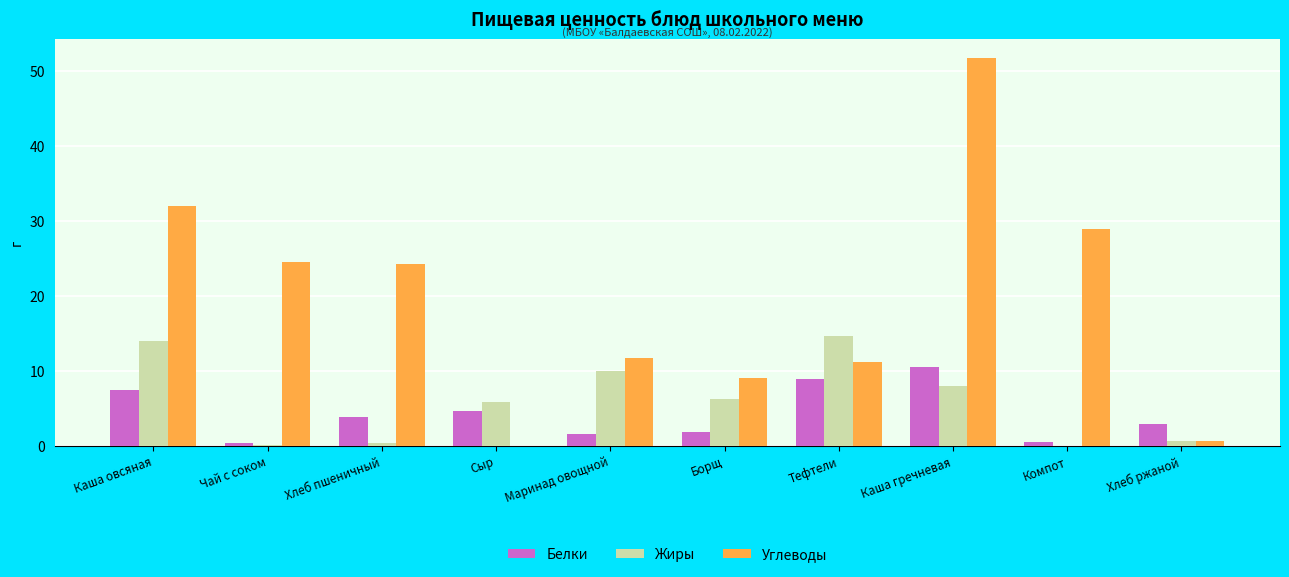

Between Каша гречневая and Компот, which series saw the biggest shift?

Углеводы